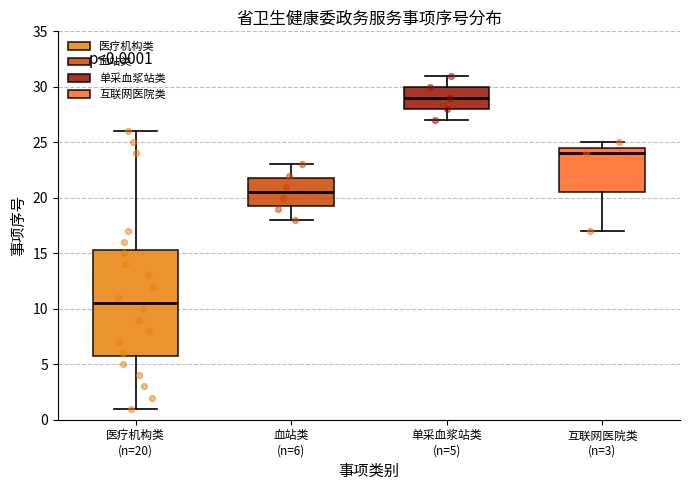

Which box has the highest median line?

单采血浆站类 (n=5)